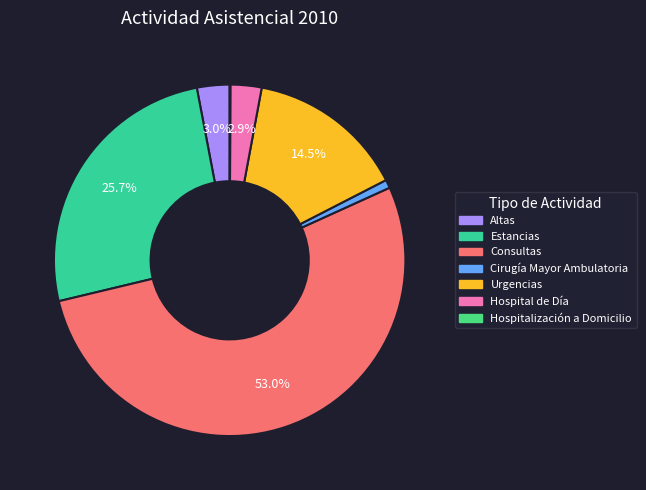

To the nearest percent, what portion does Urgencias represent?

15%